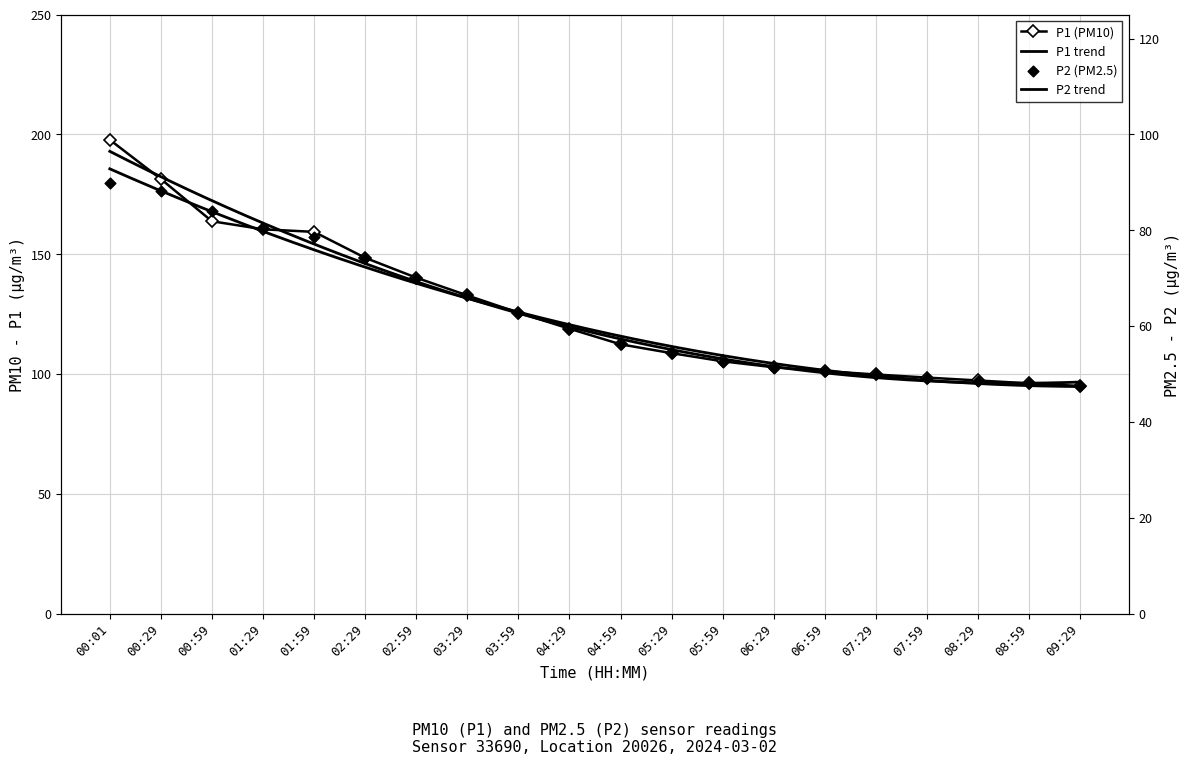

Which series contains the highest Y value?

P1